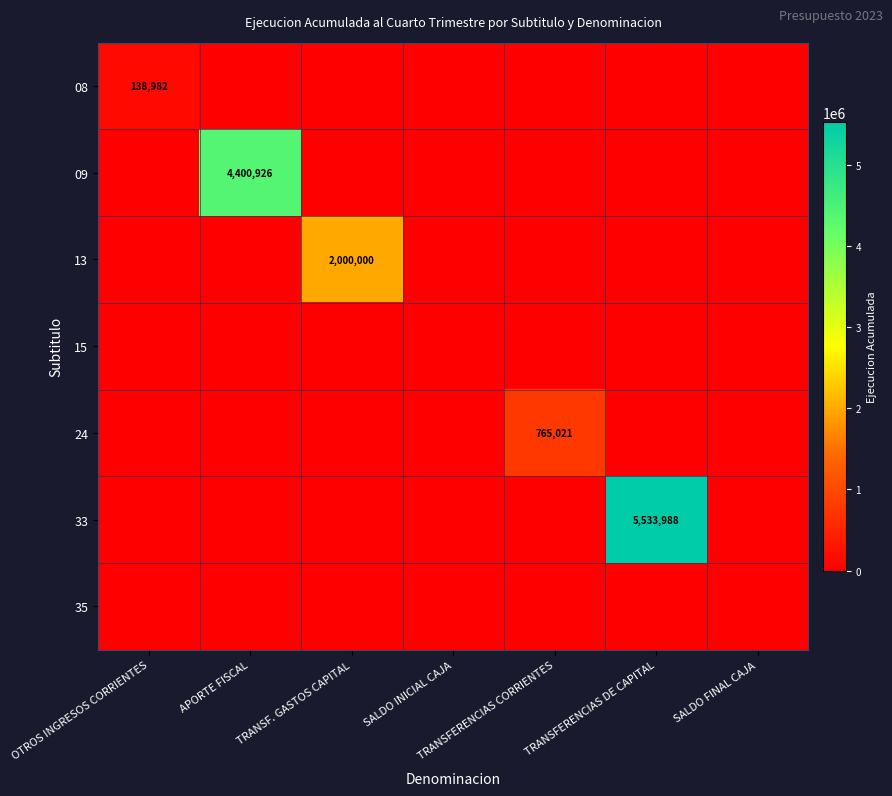

At how many categories does at least one series exceed 2269287?

2